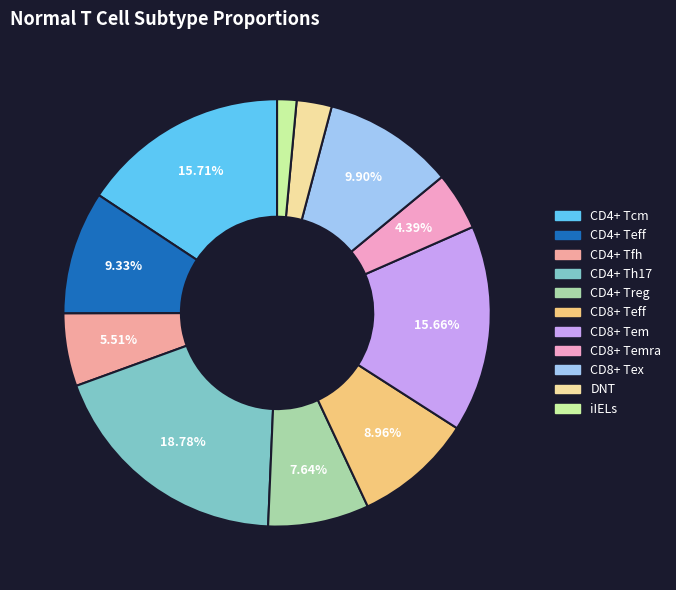

Is there a majority slice in this chart?

No